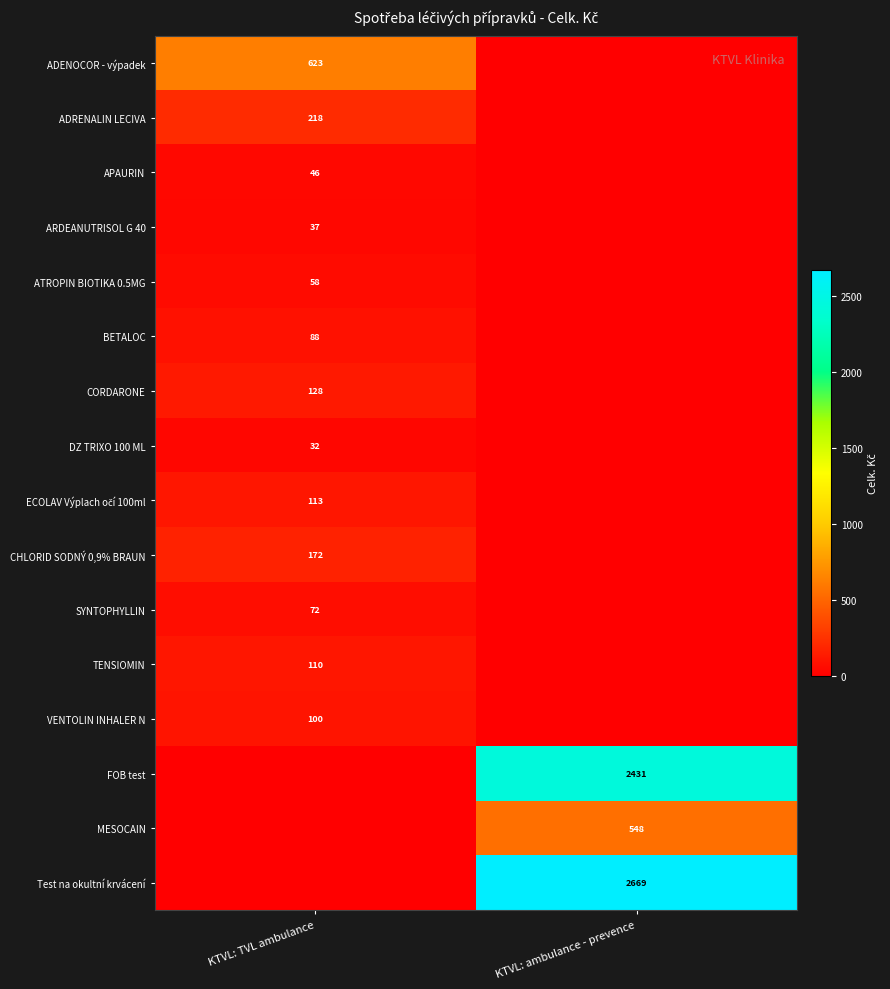

Is it true that MESOCAIN equals 548 at KTVL: ambulance - prevence?

True